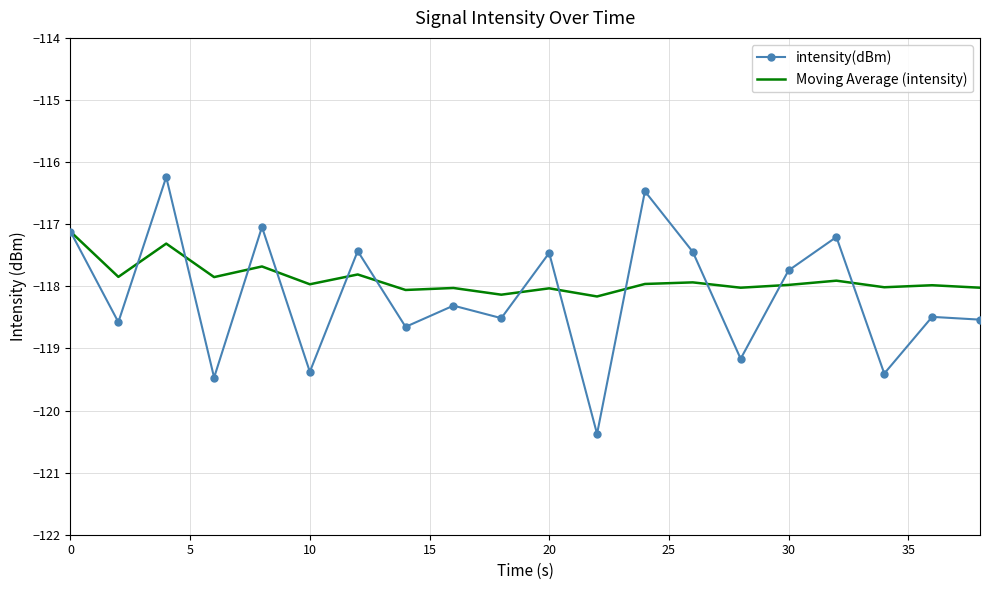

What is the lowest value of the intensity(dBm) series?

-120.4